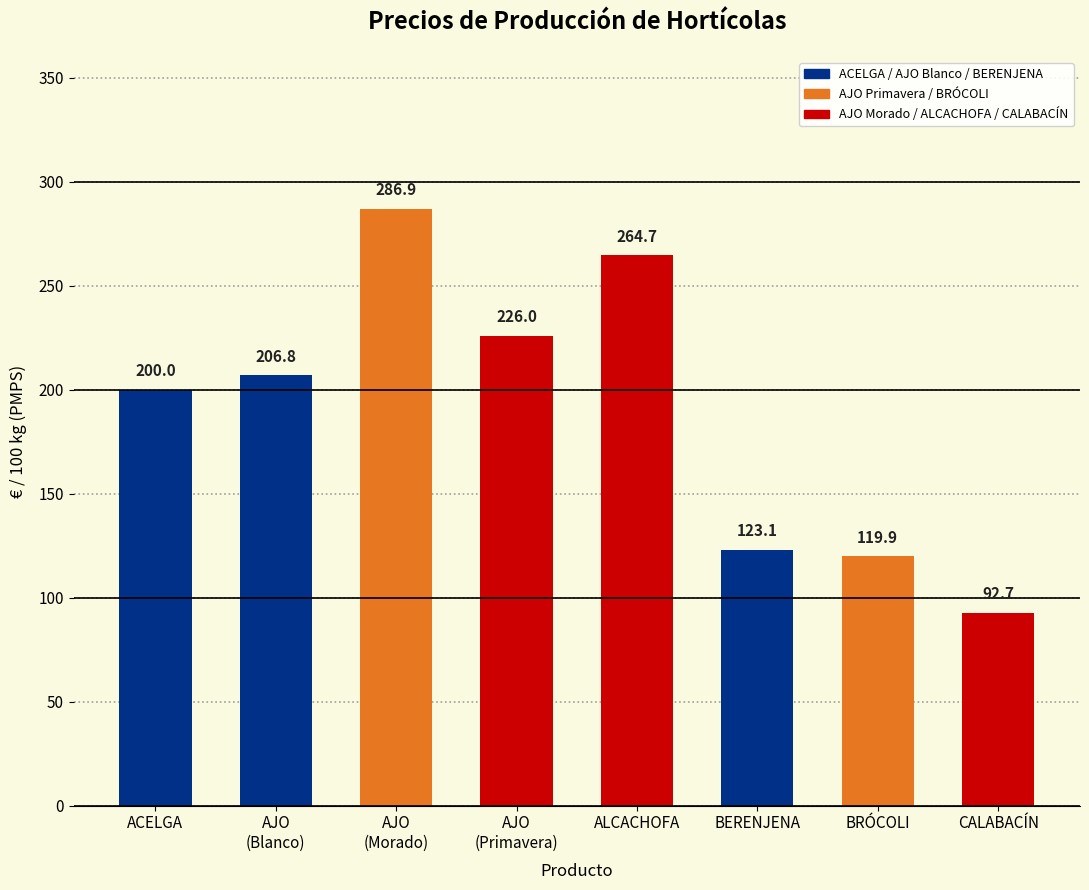

At which label is the value closest to 189?

ACELGA